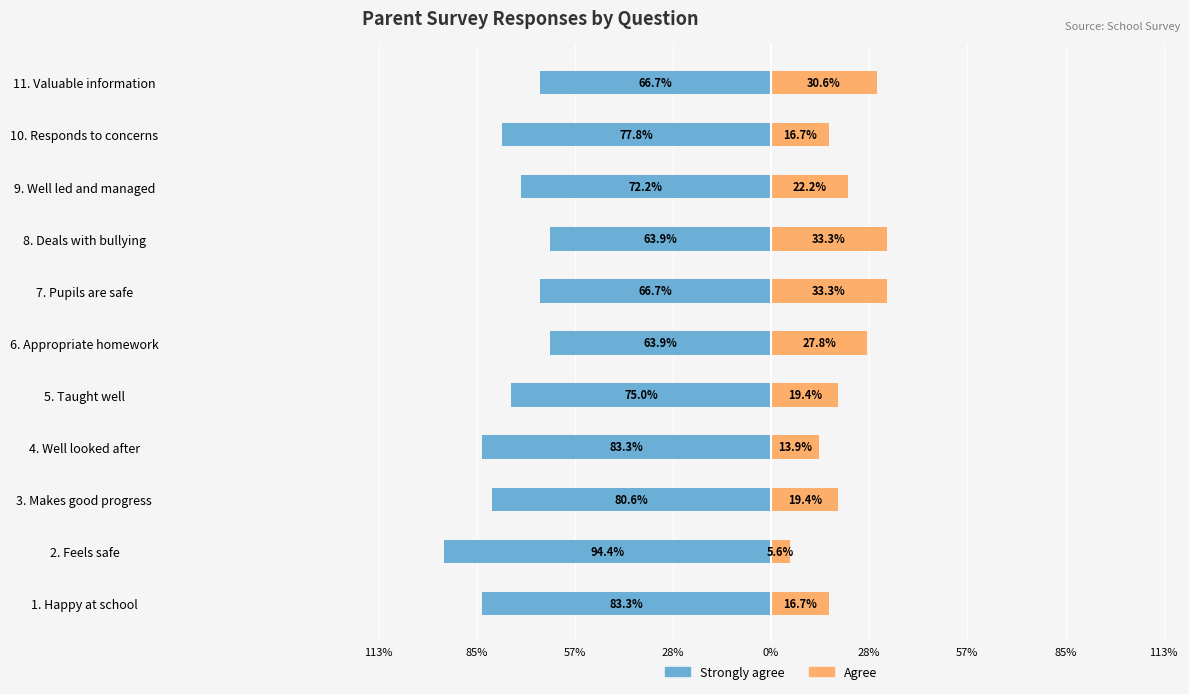

What is the minimum value shown in the chart?

-94.4